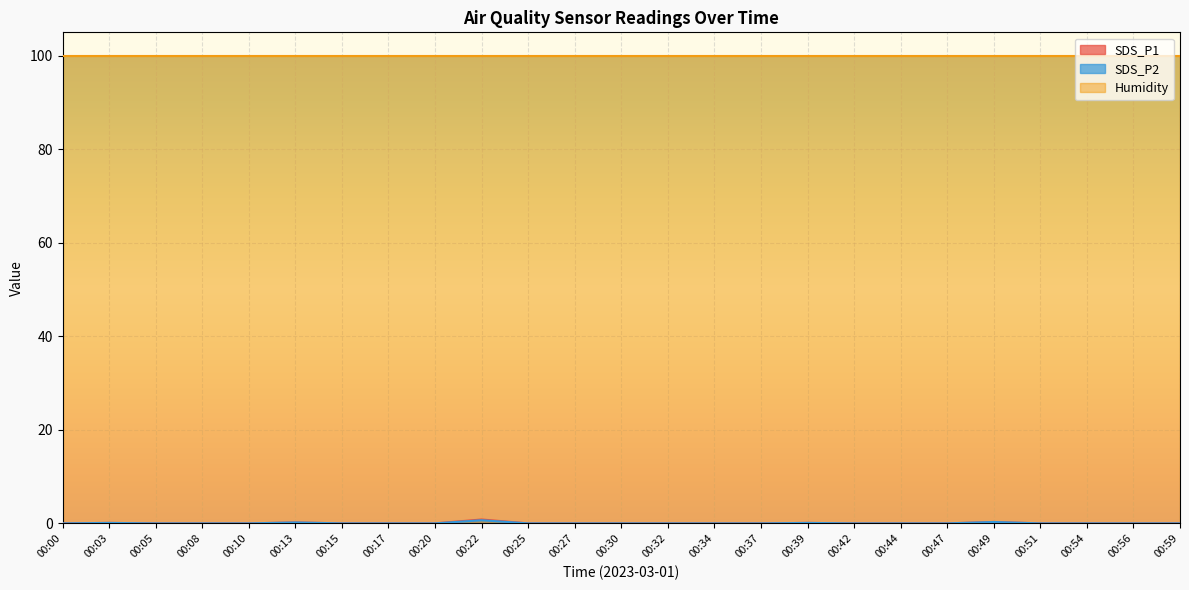

What is the maximum value shown in the chart?

99.9